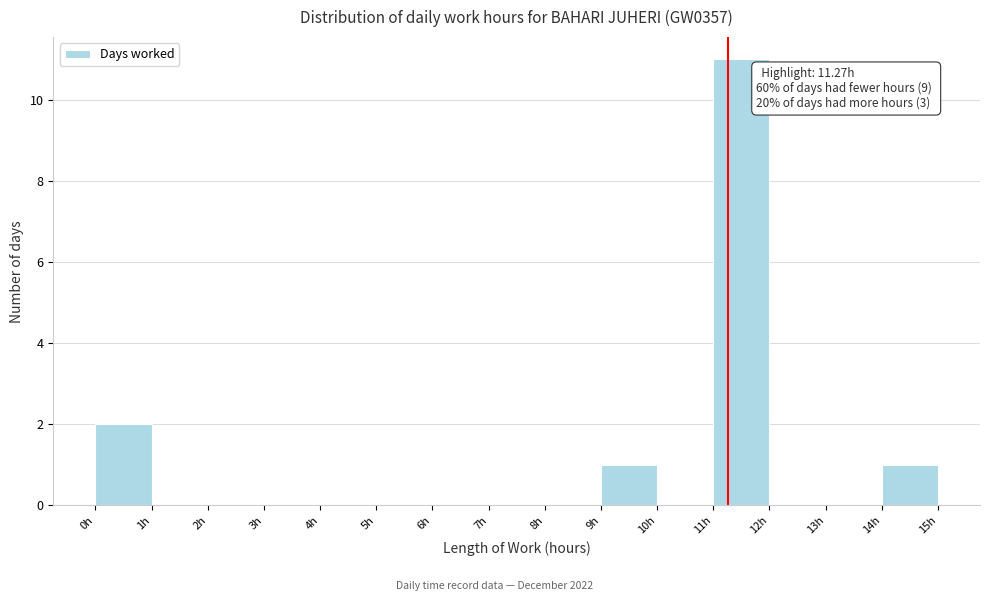

Over which range of the x-axis is the bar tallest?

11 to 12